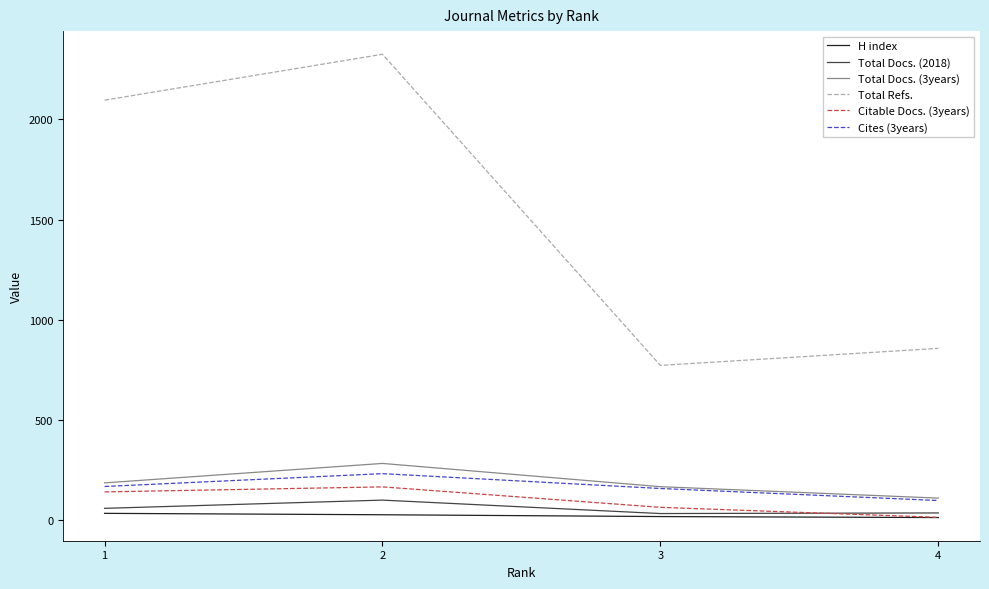

The value of Total Docs. (3years) at 4 is 111. True or false?

True